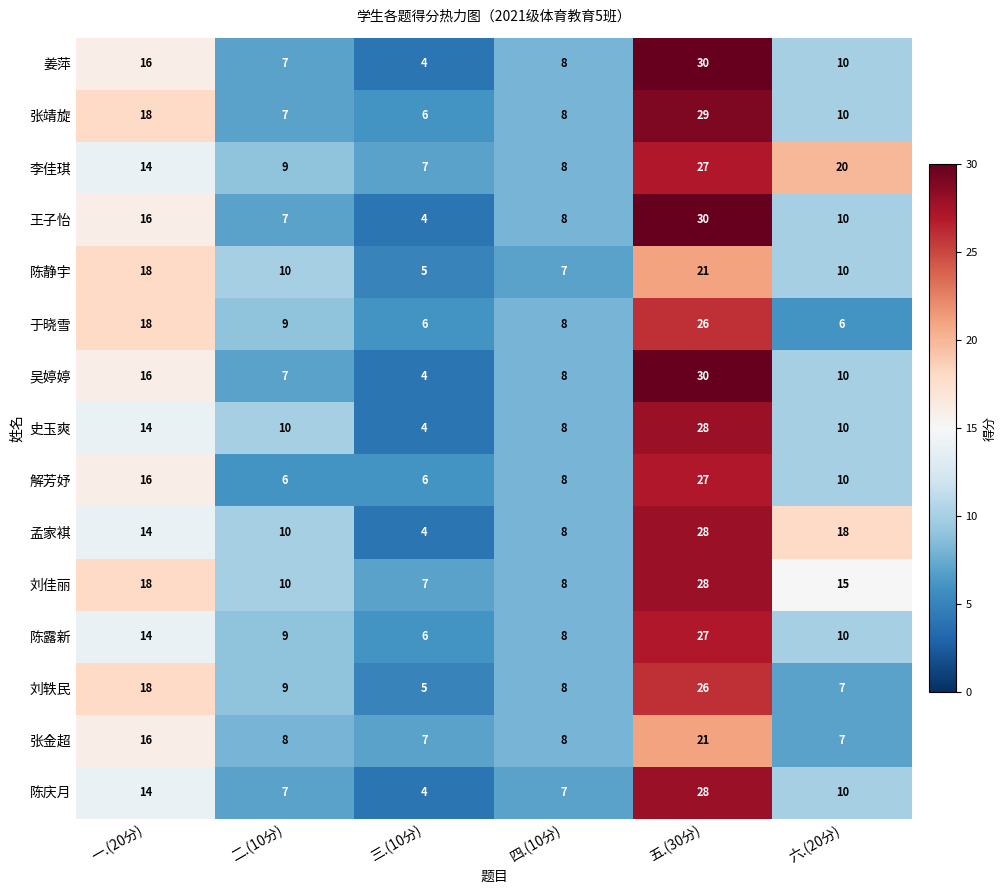

What is the sum of the 刘轶民 values at 三.(10分) and 一.(20分)?

23